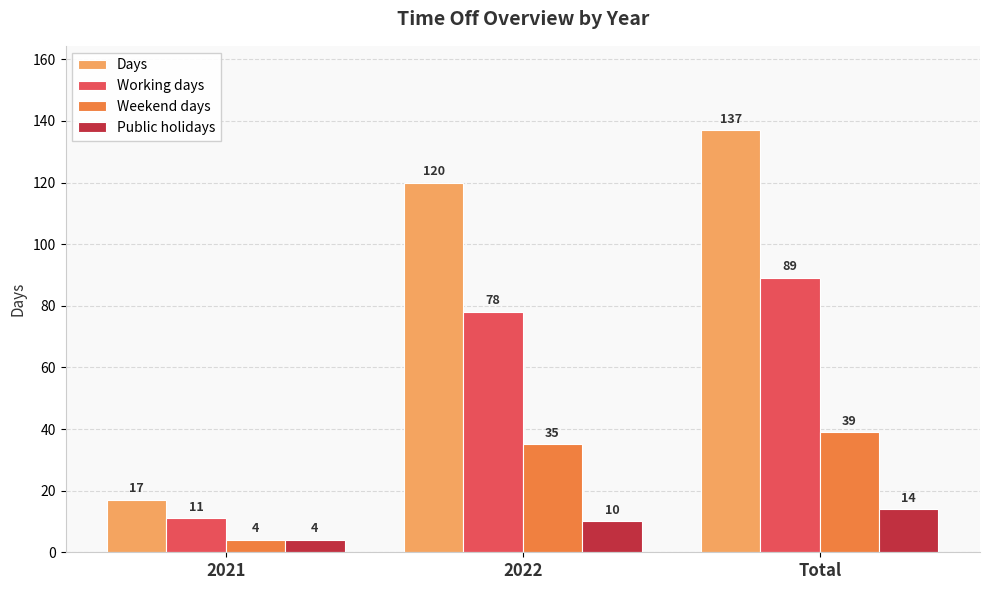

At which category is the sum across all series the highest?

Total